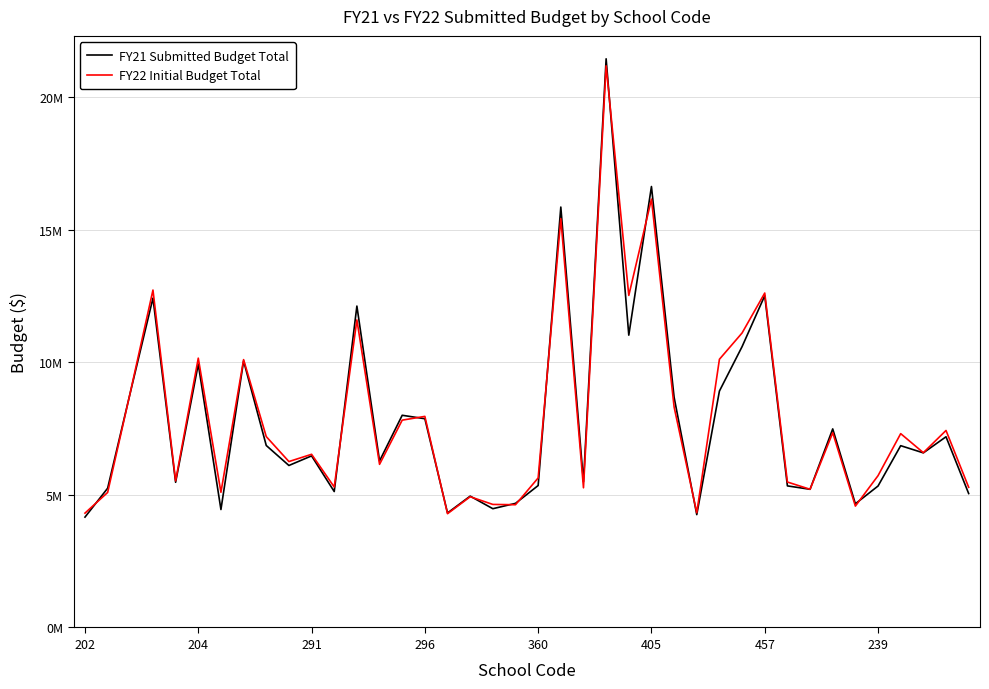

Does the chart display data point markers on the line(s)?

No